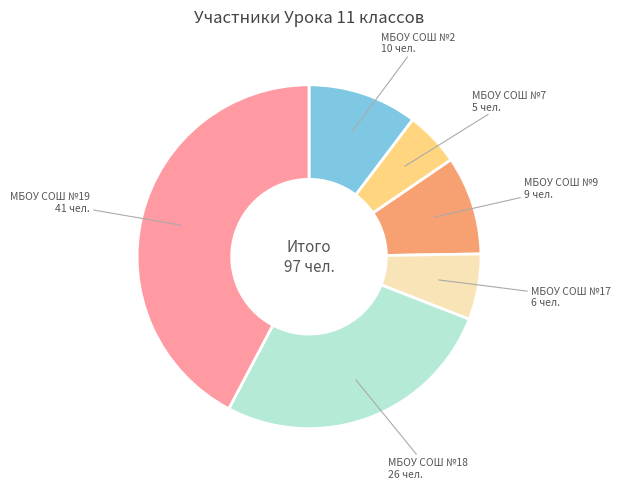

The МБОУ СОШ №9 slice represents 9% of the pie. True or false?

True